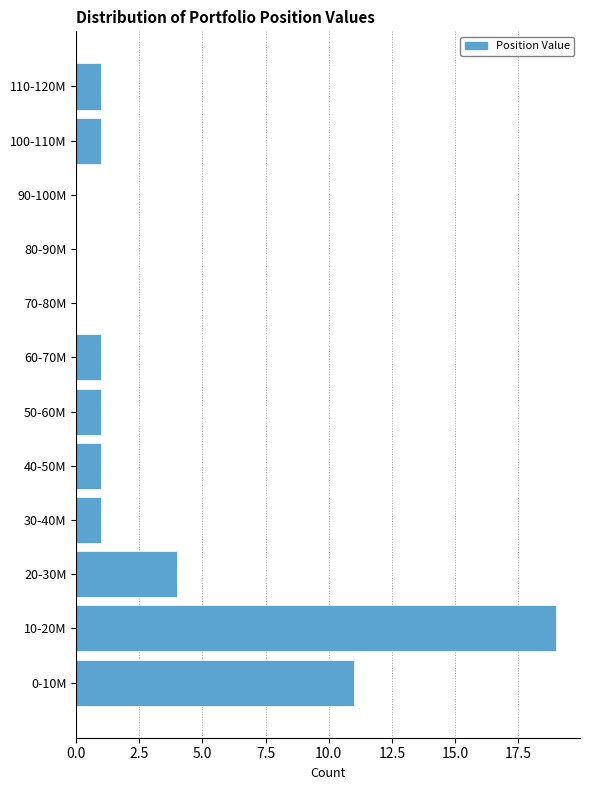

Reading bottom to top, list all the values displayed in this chart.

0-10M=11	10-20M=19	20-30M=4	30-40M=1	40-50M=1	50-60M=1	60-70M=1	70-80M=0	80-90M=0	90-100M=0	100-110M=1	110-120M=1